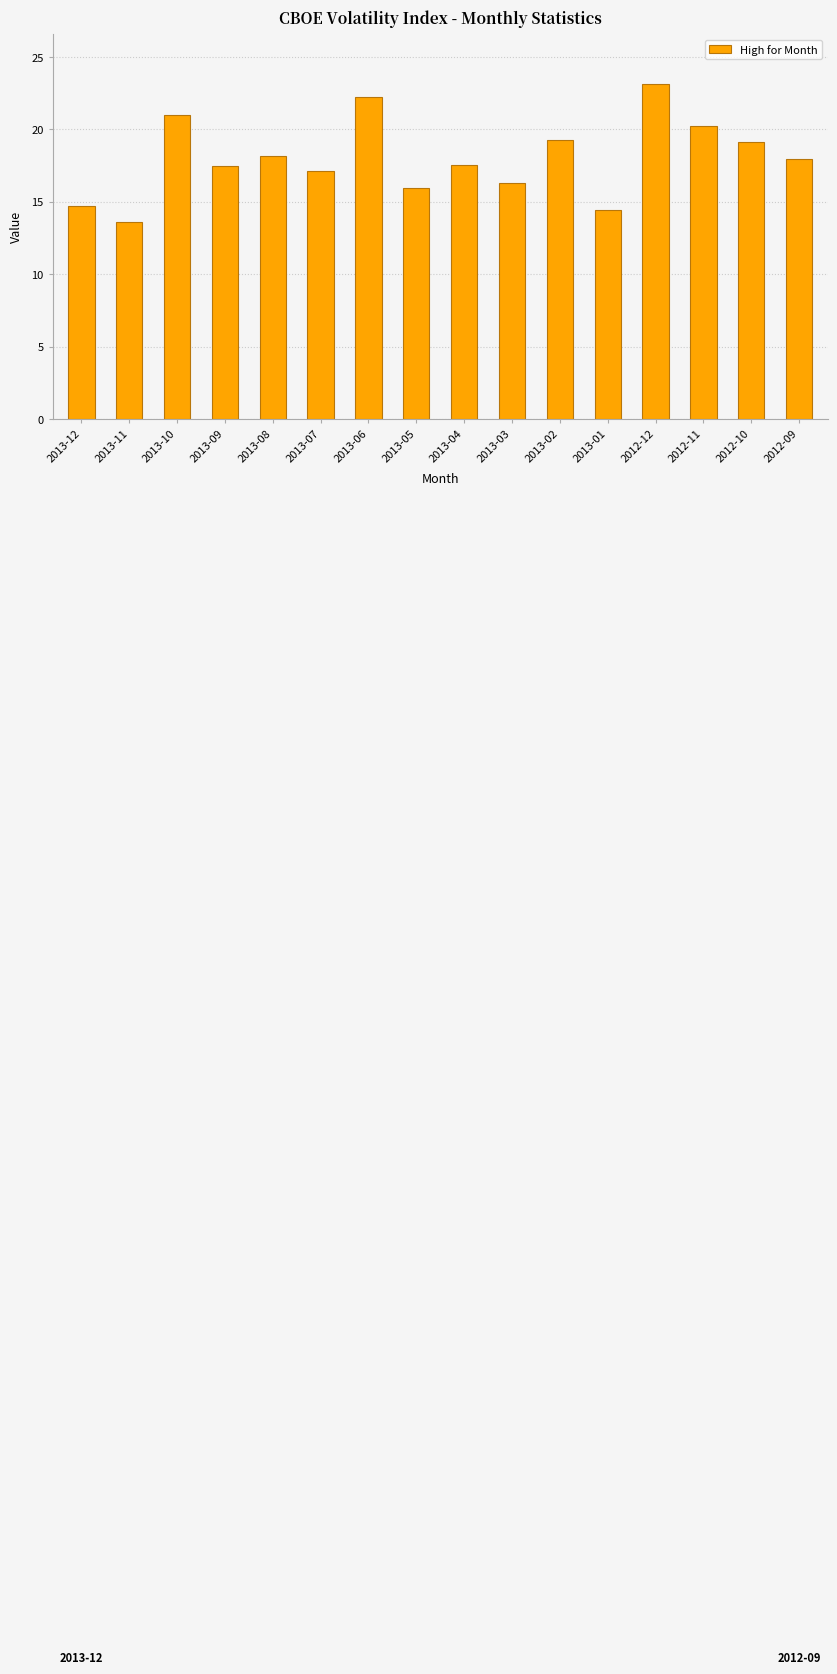

Between 2012-11 and 2013-05, which is larger?

2012-11